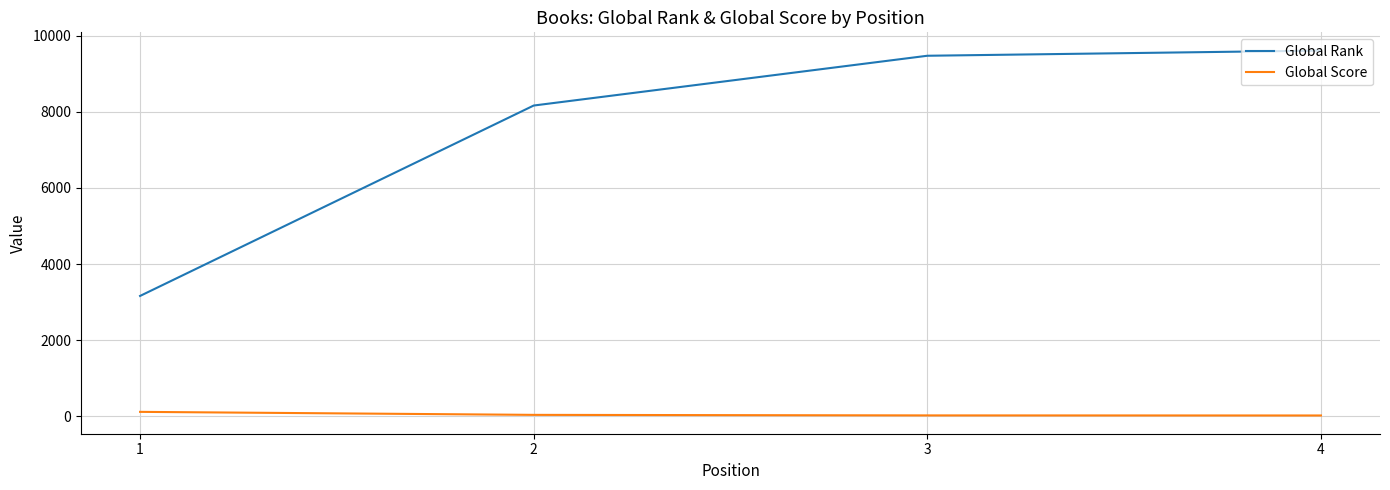

What is the greatest value displayed?

9606